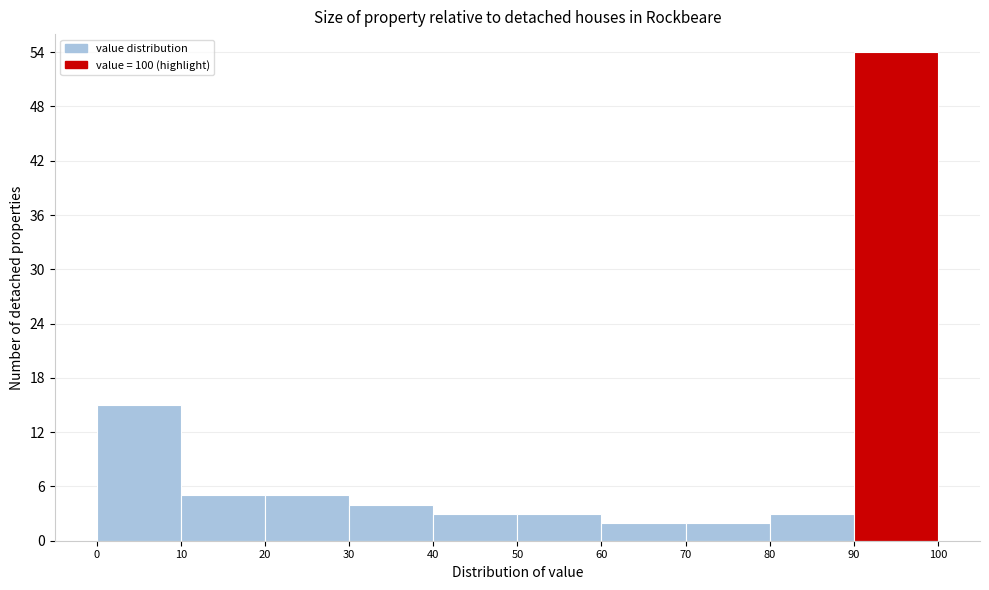

Reading left to right, list every bar in this chart as the range it spans on the x-axis followed by its height. The values are not printed on the chart, so give them approximately, as read against the axis.

0 to 10: 15
10 to 20: 5
20 to 30: 5
30 to 40: 4
40 to 50: 3
50 to 60: 3
60 to 70: 2
70 to 80: 2
80 to 90: 3
90 to 100: 54